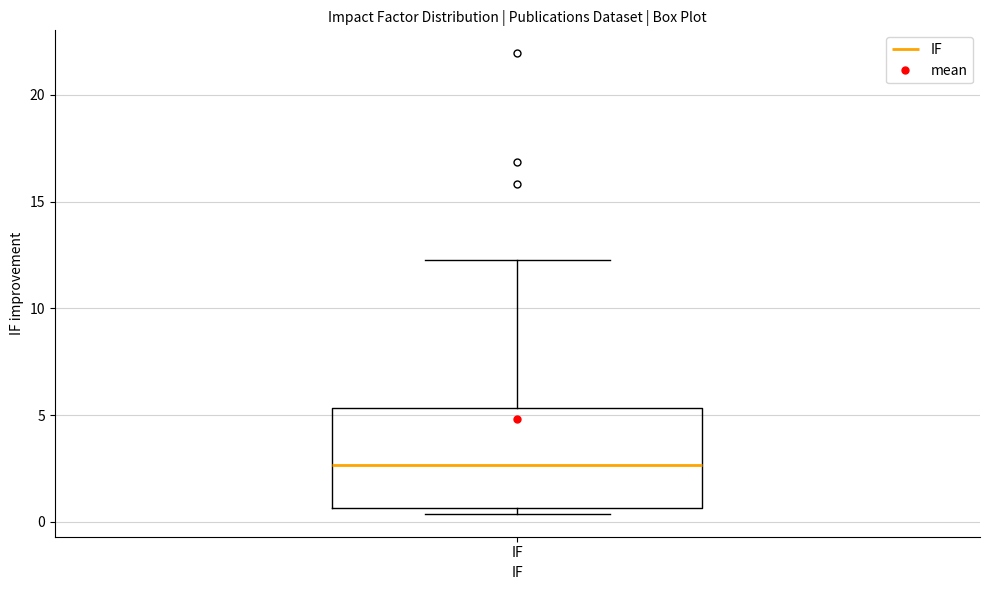

Read this box plot against the y-axis: the position of the median line, the range covered by the box, and the ends of both whiskers. The values are not printed on the chart, so give them approximately, as read against the axis.

median 2.5, box 0.5 to 5.5, whiskers 0.5 (just below the box's lower edge) to 12.5